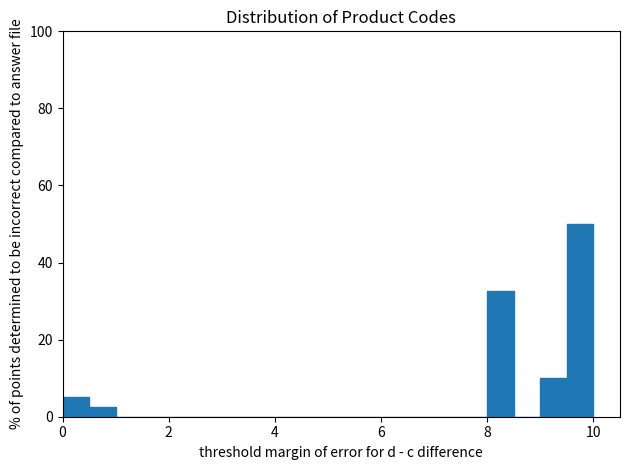

Read against the x-axis, roughly where is the centre of the tallest bar?

9.8